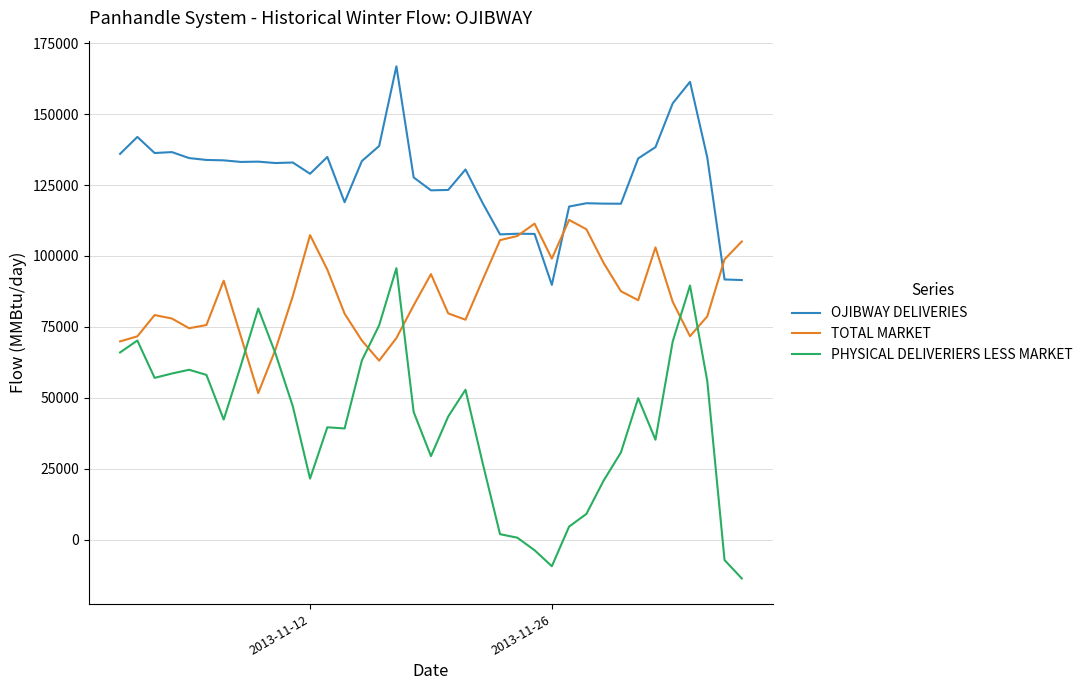

True or false: PHYSICAL DELIVERIERS LESS MARKET and OJIBWAY DELIVERIES cross at least once.

False